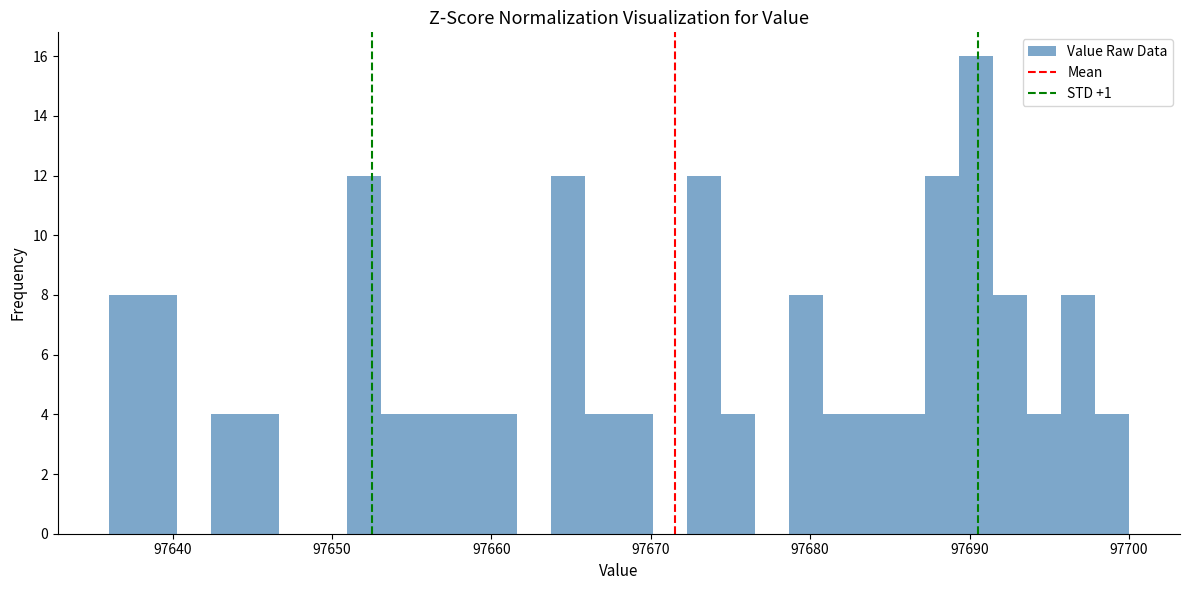

Around what value on the x-axis is the tallest bar? Give the approximate position of its centre, as read against the axis.

97690